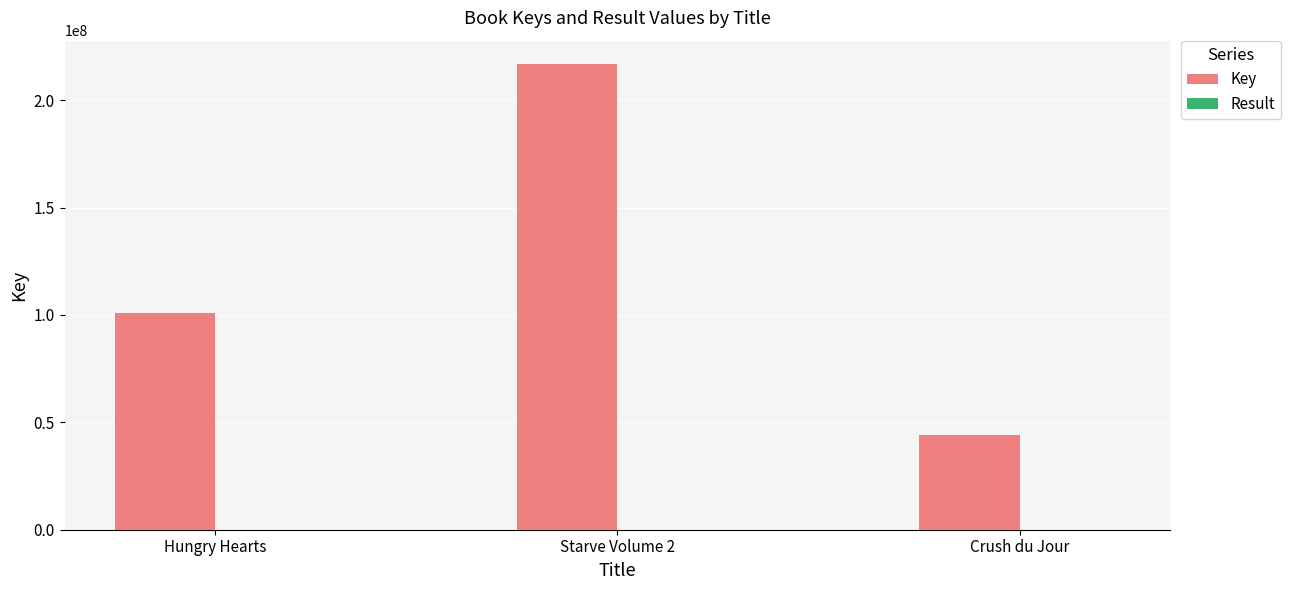

What is the maximum value shown in the chart?

216851225